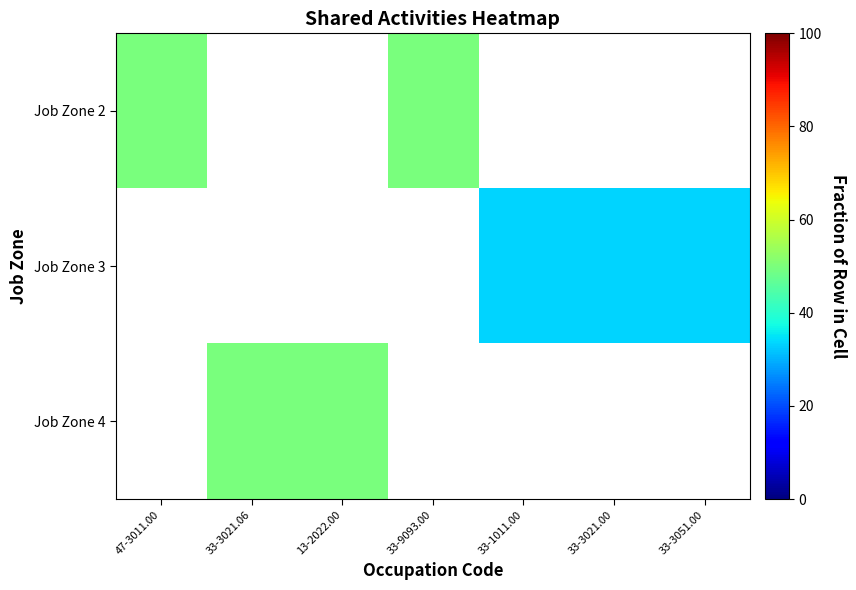

Reading left to right, extract all data points from this chart.

Job Zone 2: 47-3011.00=50.0	33-3021.06=0.0	13-2022.00=0.0	33-9093.00=50.0	33-1011.00=0.0	33-3021.00=0.0	33-3051.00=0.0
Job Zone 3: 47-3011.00=0.0	33-3021.06=0.0	13-2022.00=0.0	33-9093.00=0.0	33-1011.00=33.3	33-3021.00=33.3	33-3051.00=33.3
Job Zone 4: 47-3011.00=0.0	33-3021.06=50.0	13-2022.00=50.0	33-9093.00=0.0	33-1011.00=0.0	33-3021.00=0.0	33-3051.00=0.0